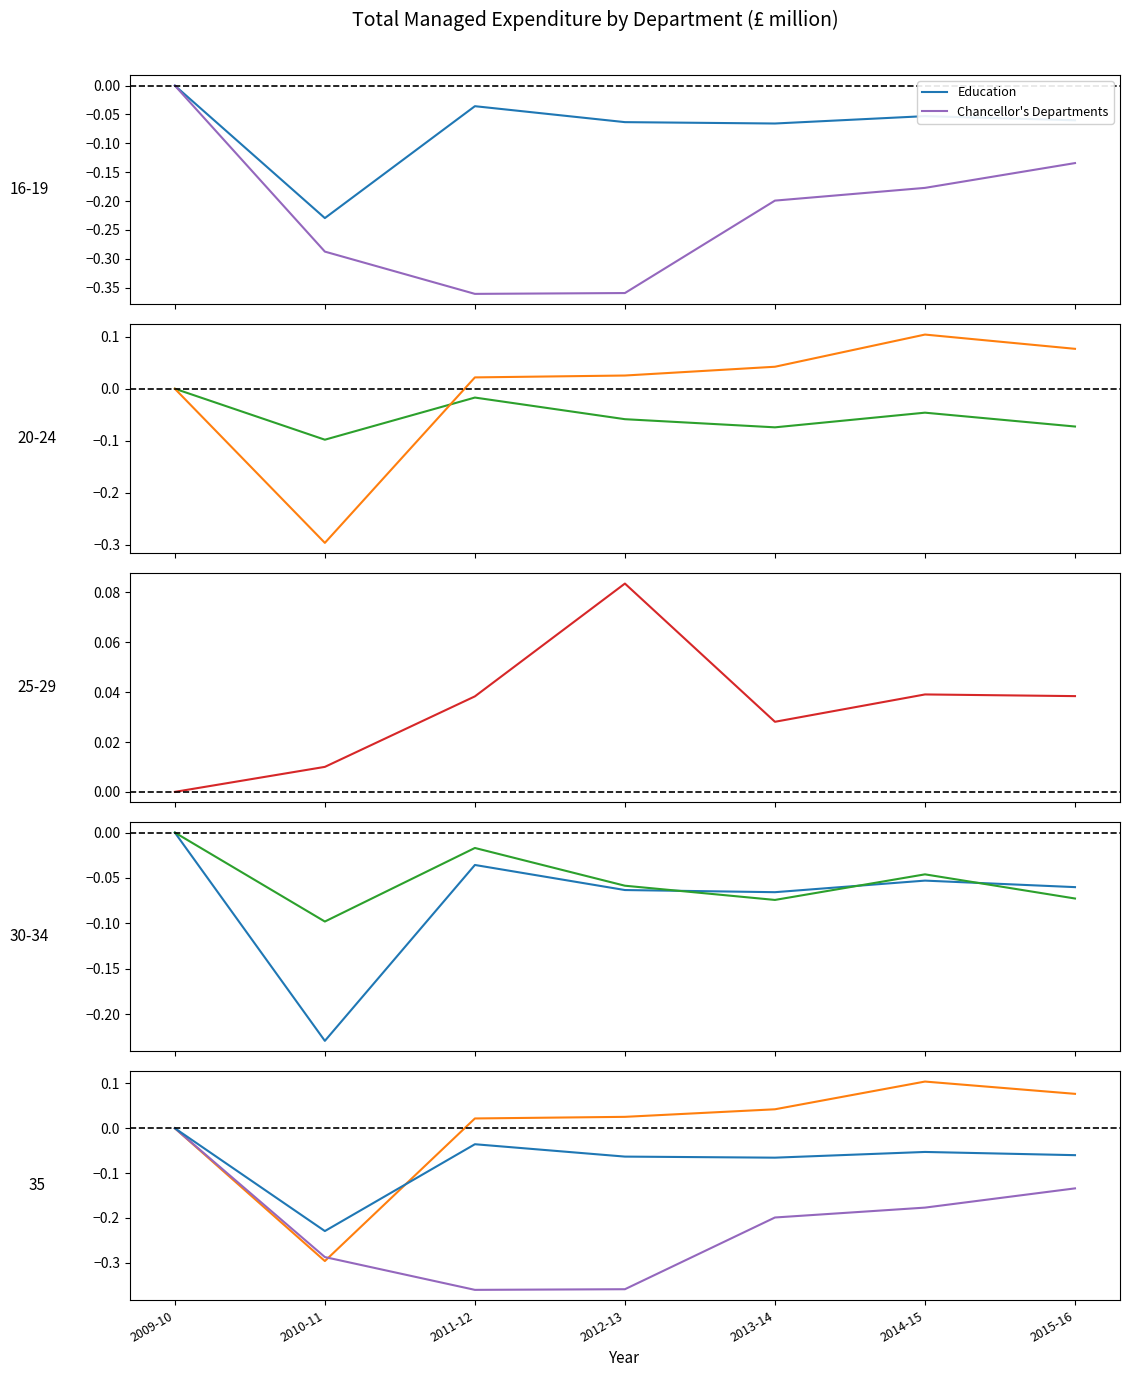

Reading left to right, extract all data points from this chart.

Education: 0.0	-0.2	-0.0	-0.1	-0.1	-0.1	-0.1
Chancellor's Departments: 0.0	-0.3	-0.4	-0.4	-0.2	-0.2	-0.1
Defence: 0.0	-0.1	-0.0	-0.1	-0.1	-0.0	-0.1
NHS (Health): 0.0	-0.3	0.0	0.0	0.0	0.1	0.1
Work and Pensions: 0.0	0.0	0.0	0.1	0.0	0.0	0.0